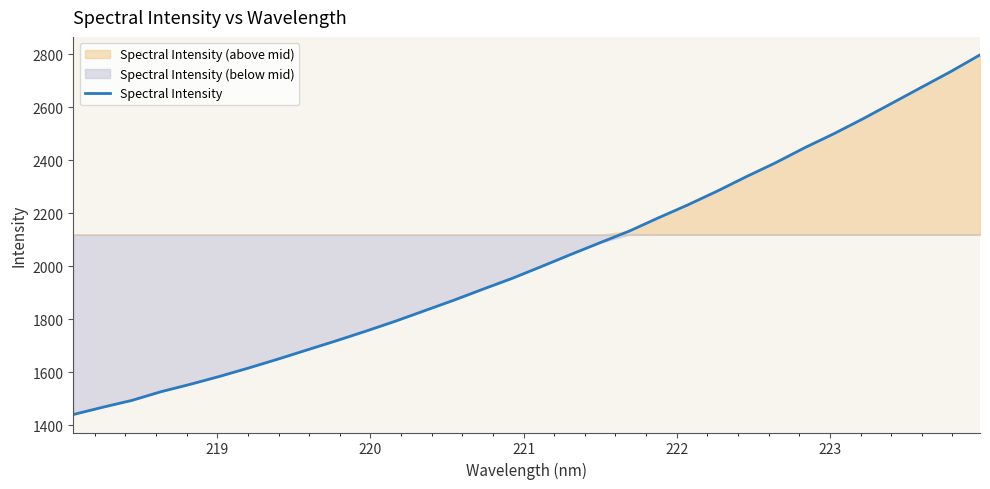

Reading right to left, transcribe all the data shown in this chart.

2798.2	2735.2	2675.9	2616.6	2557.3	2500.7	2447.7	2390.8	2338.3	2283.6	2231.9	2183.3	2133.1	2089.2	2044.9	1999.5	1954.9	1914.0	1872.1	1832.5	1792.8	1755.6	1719.7	1685.0	1650.2	1616.7	1584.7	1554.9	1527.0	1494.0	1468.1	1440.7